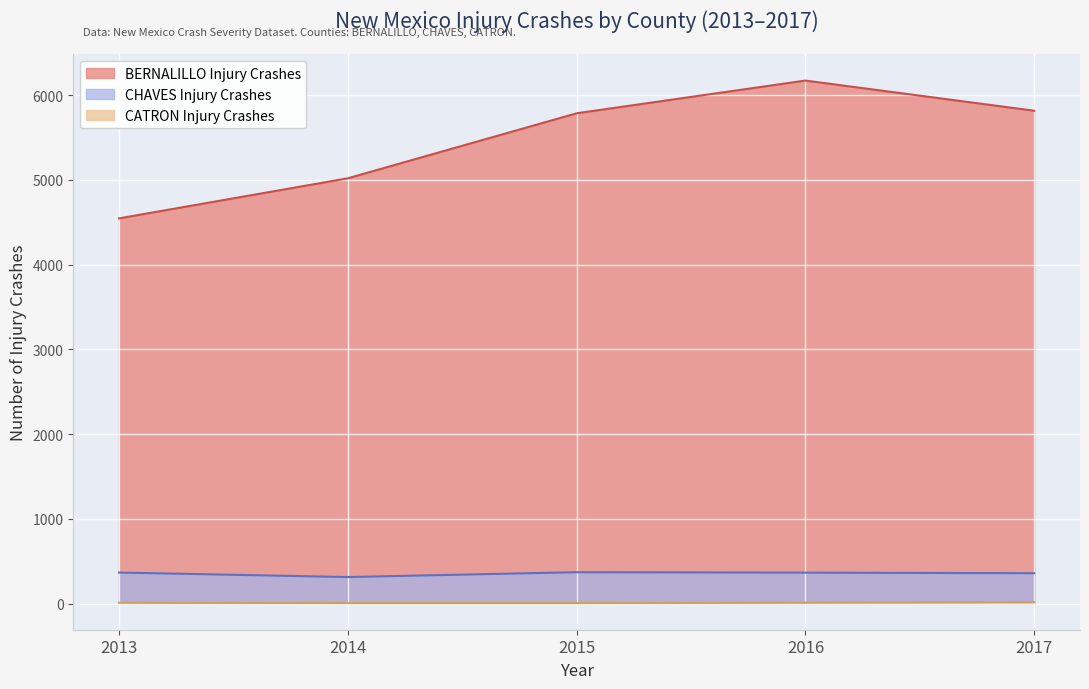

Which has a higher value, CATRON or BERNALILLO?

BERNALILLO